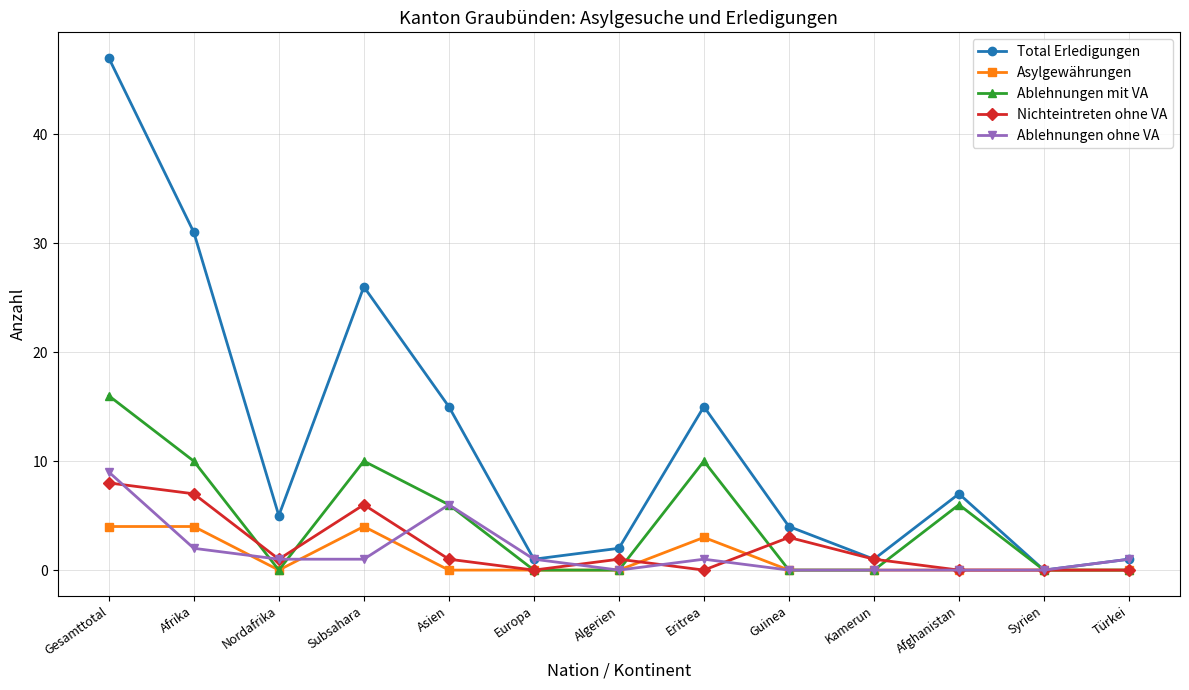

What is the difference between the Nichteintreten ohne VA values at Europa and Algerien?

1